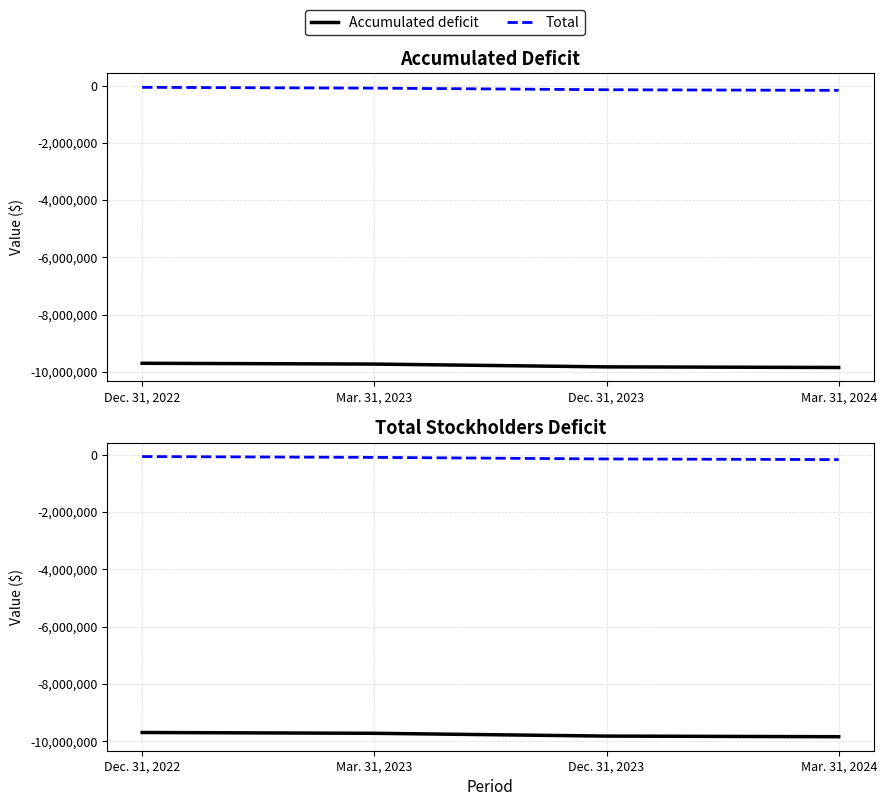

How many values in the Accumulated deficit series exceed -9727665?

1